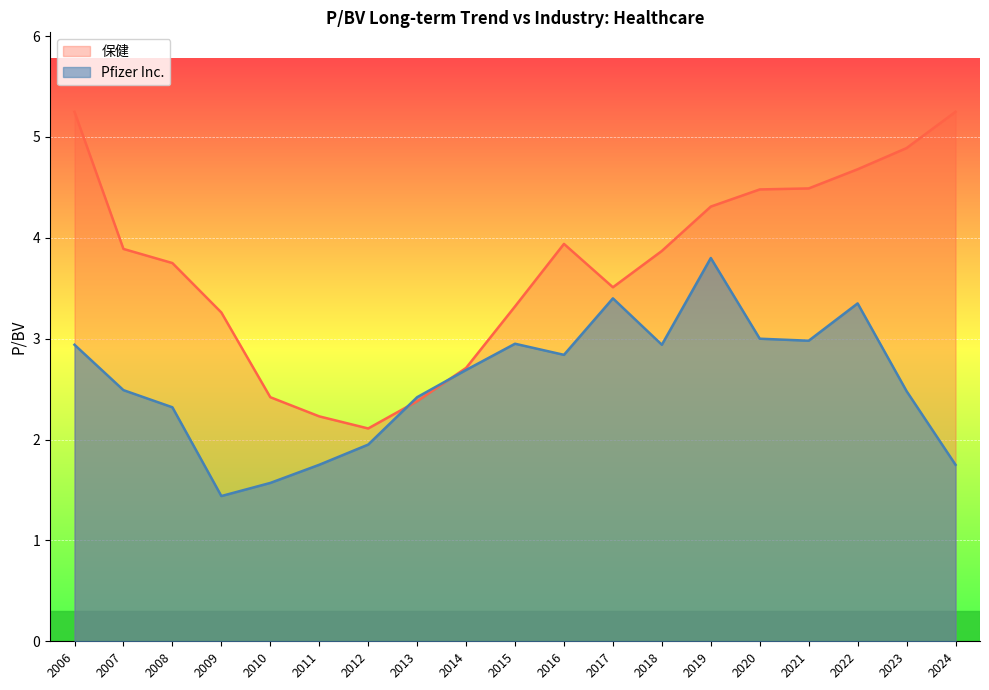

What is the highest value of the Pfizer Inc. series?

3.8